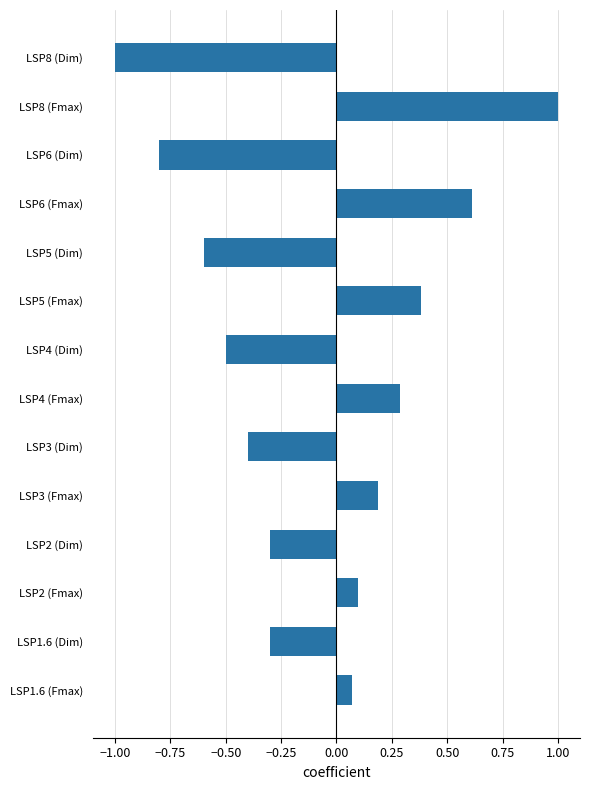

What is the difference between the second highest and minimum values?

1.6